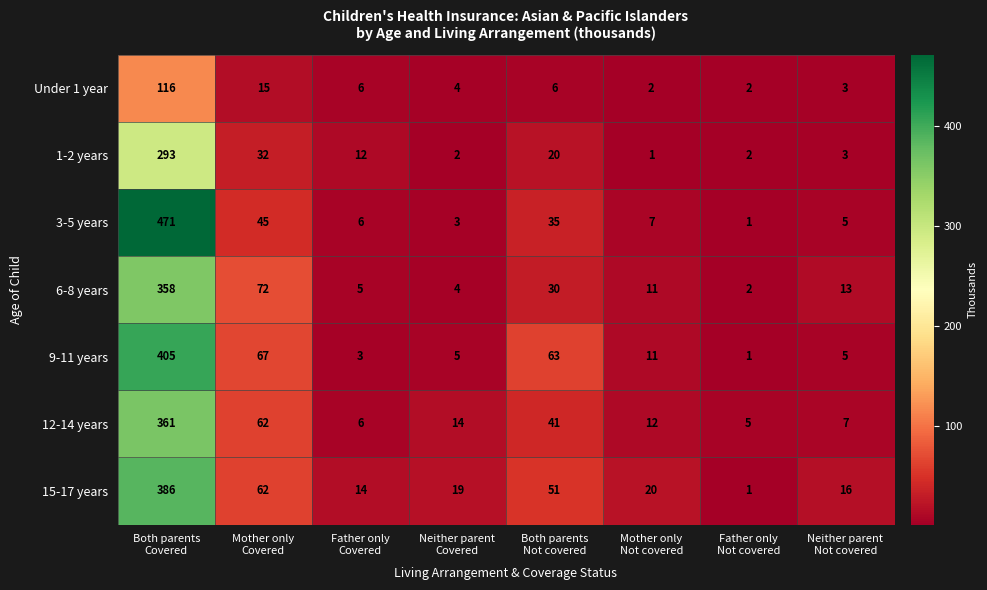

What is the difference between the maximum and minimum values in the 6-8 years series?

356